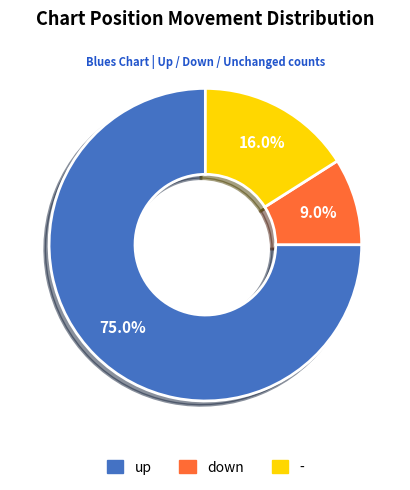

What percentage is the - slice, to the nearest percent?

16%